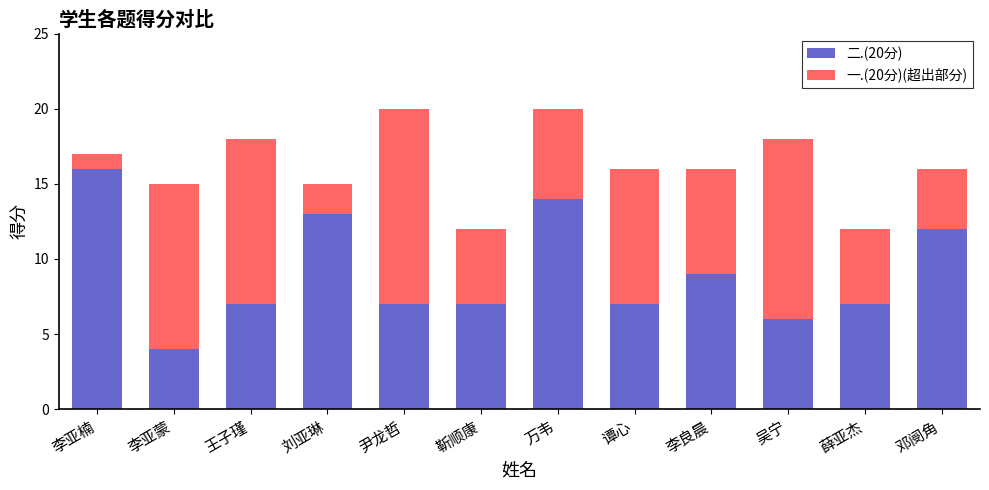

What is the value of the 二.(20分) bar at the 8th from the left?

7